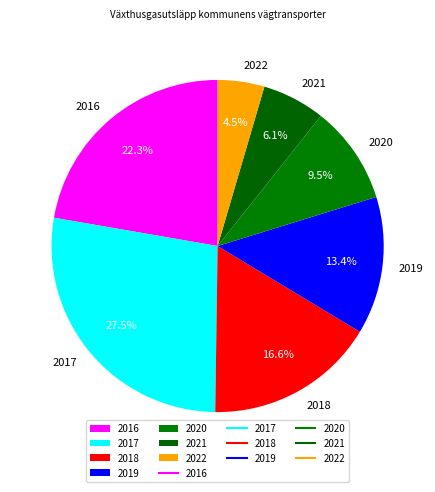

What percentage is NOT represented by 2020?

90.5%